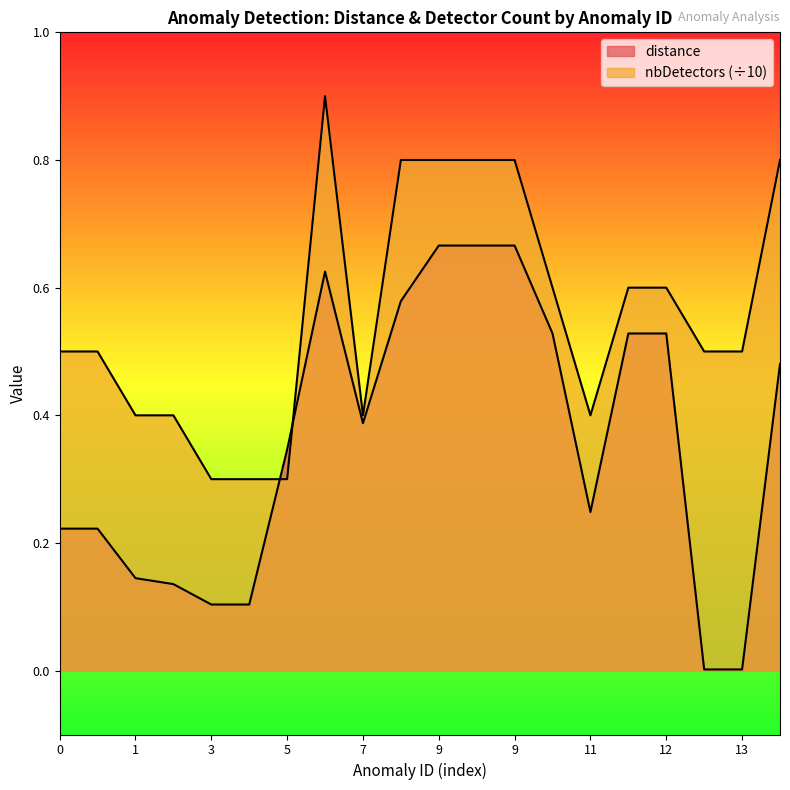

Rank the series by their maximum value, from lowest to highest.

distance, nbDetectors